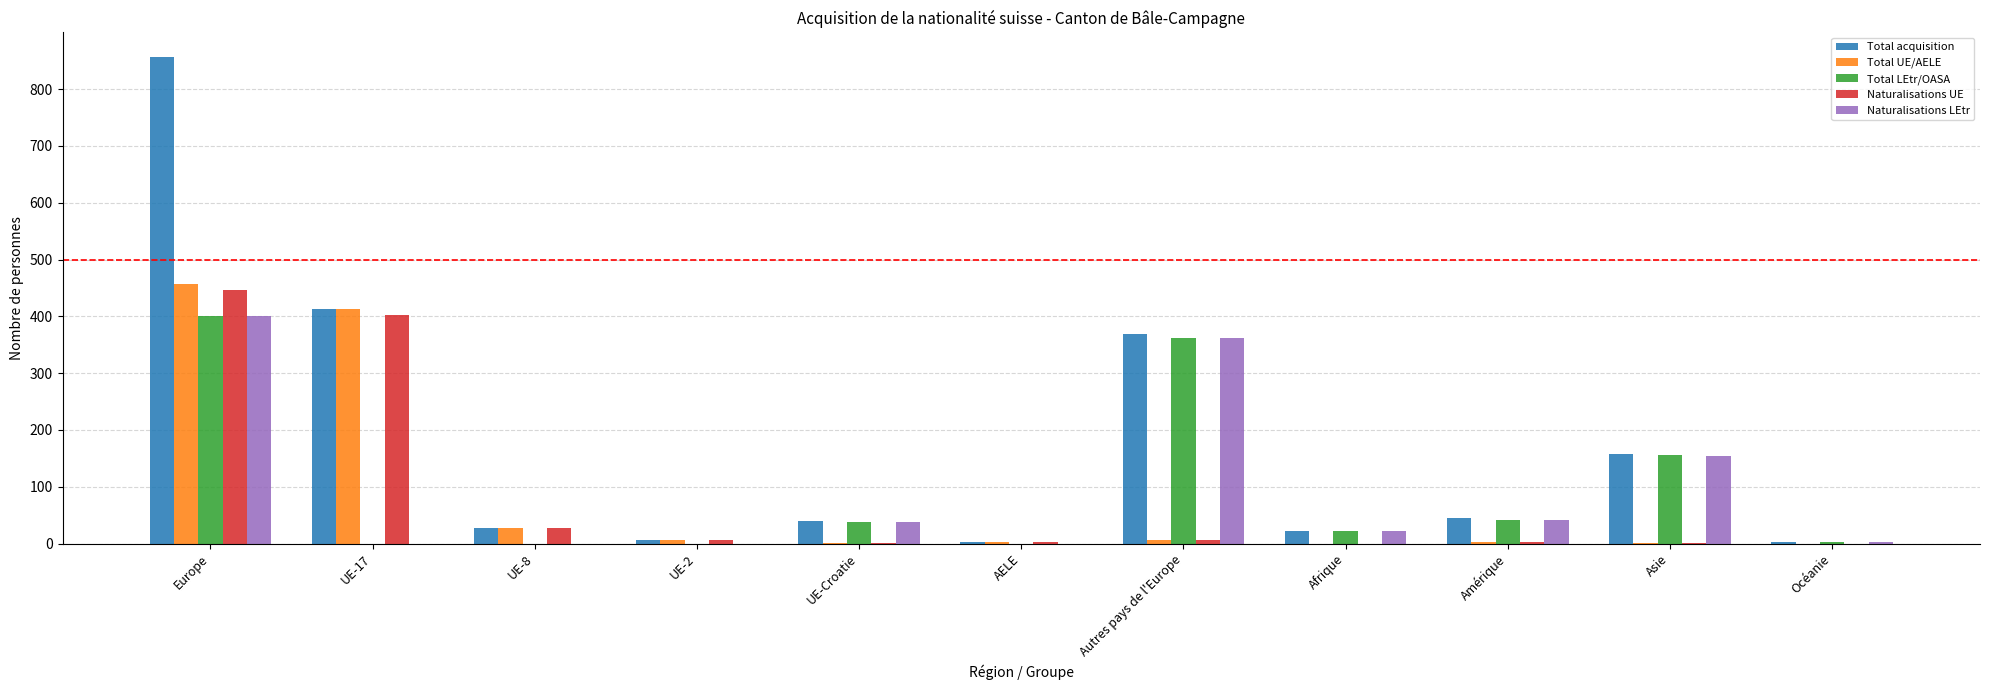

Which label corresponds to the largest value in the chart?

Europe